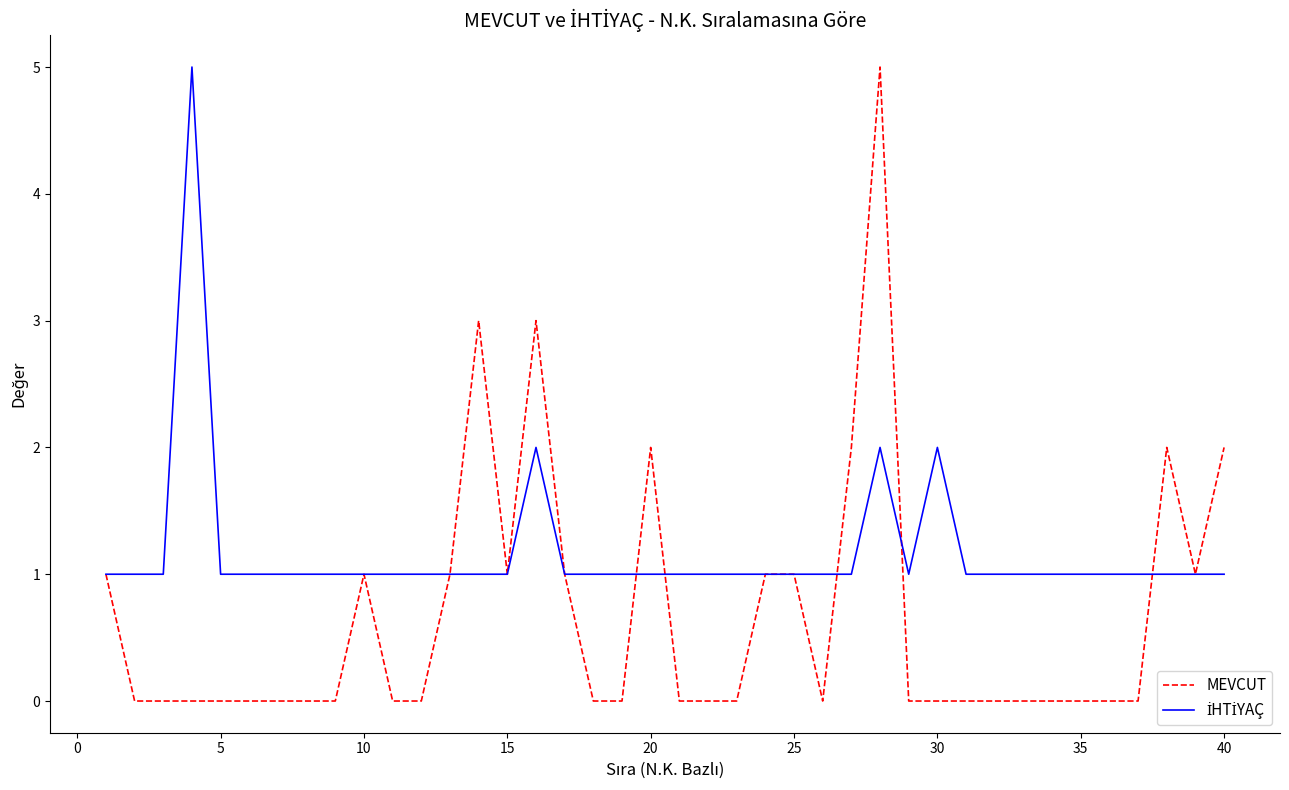

Which series has the widest spread of values?

MEVCUT